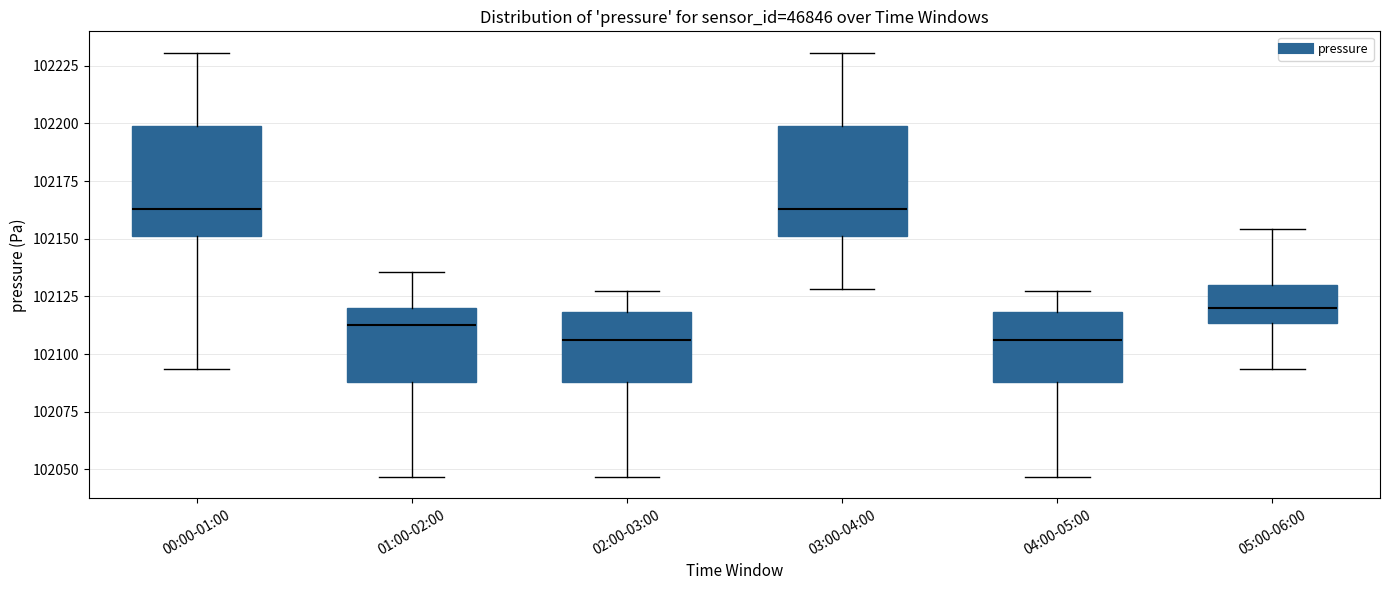

Reading left to right, transcribe this box plot: for each box, give where its median line is, the range the box spans, and where its two whiskers end, as read against the y-axis. The values are not printed on the chart, so give them approximately, as read against the axis.

00:00-01:00: median 102165, box 102150 to 102200, whiskers 102095 to 102230
01:00-02:00: median 102115, box 102090 to 102120, whiskers 102045 to 102135
02:00-03:00: median 102105, box 102090 to 102120, whiskers 102045 to 102125
03:00-04:00: median 102165, box 102150 to 102200, whiskers 102130 to 102230
04:00-05:00: median 102105, box 102090 to 102120, whiskers 102045 to 102125
05:00-06:00: median 102120, box 102115 to 102130, whiskers 102095 to 102155